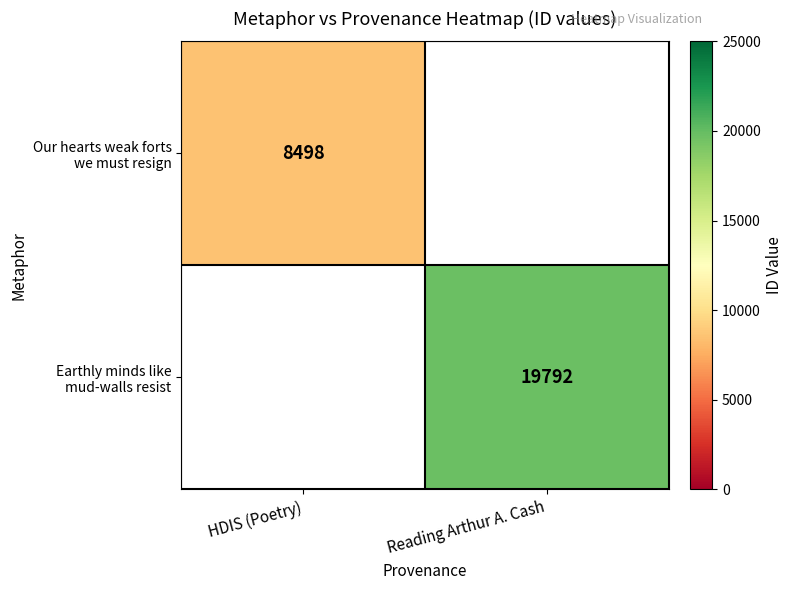

Is the value of Our hearts weak forts we must resign at Reading Arthur A. Cash greater than the value of Earthly minds like mud-walls resist at Reading Arthur A. Cash?

No